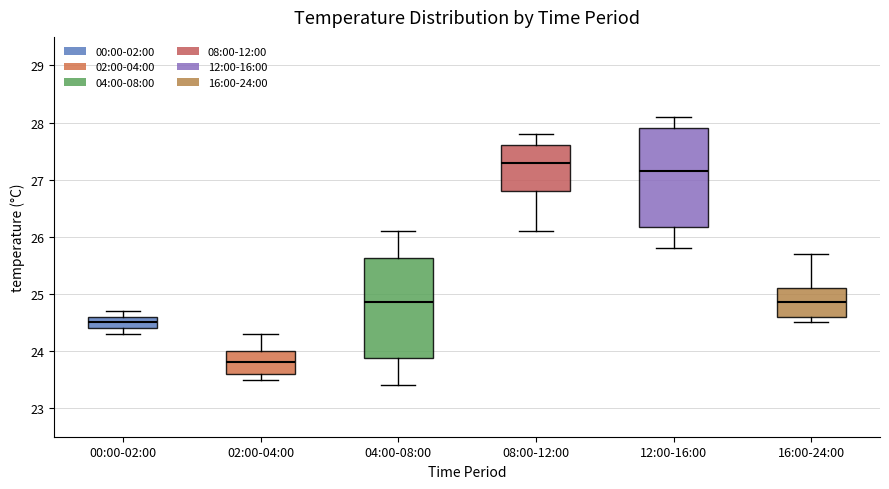

Where is the upper edge of the box for 16:00-24:00 on the y-axis? The values are not printed on the chart, so give them approximately, as read against the axis.

25.1